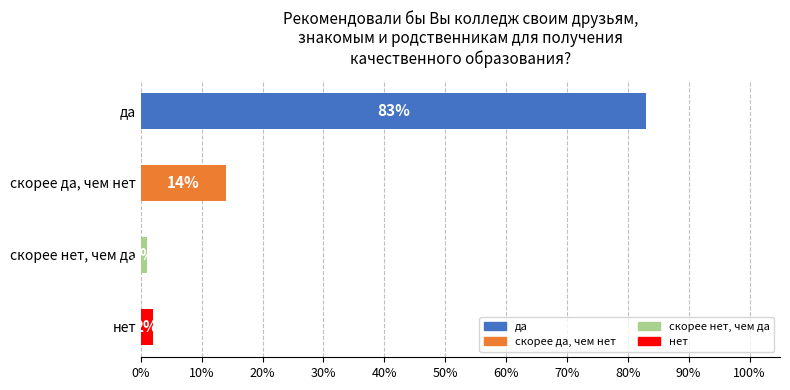

Are the bars horizontal?

Yes